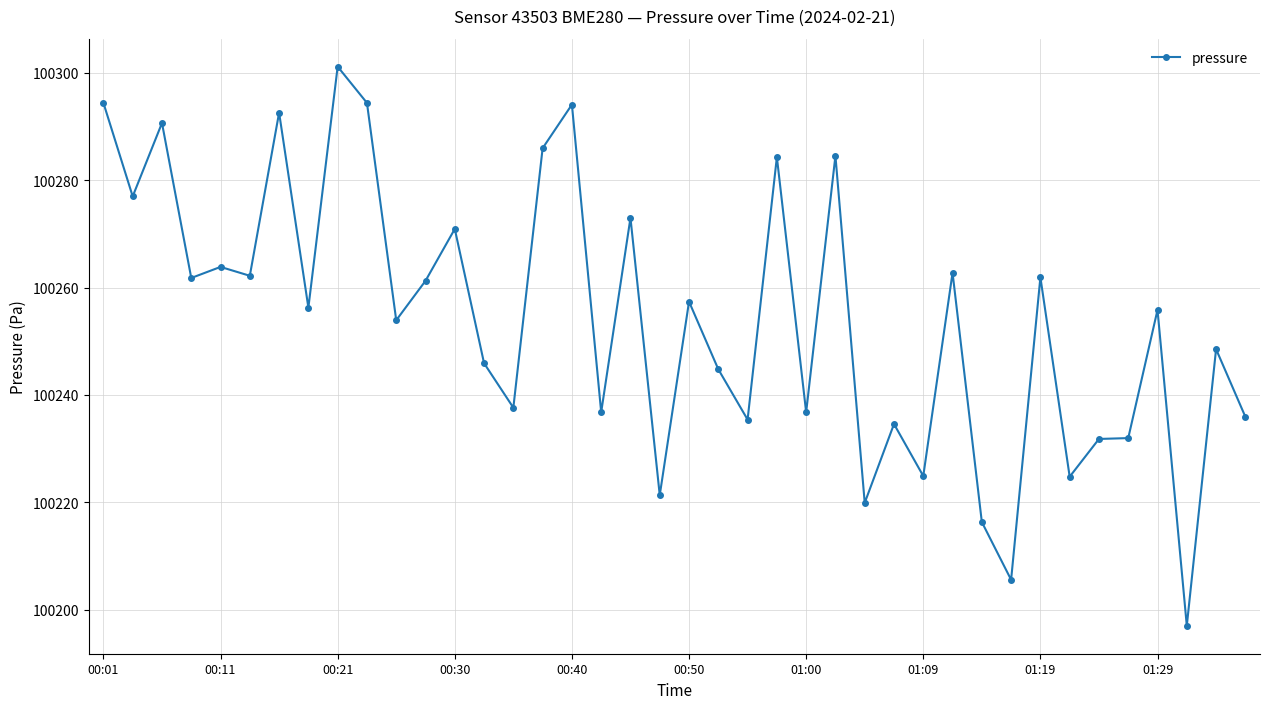

What is the sum of all values?

4010169.9